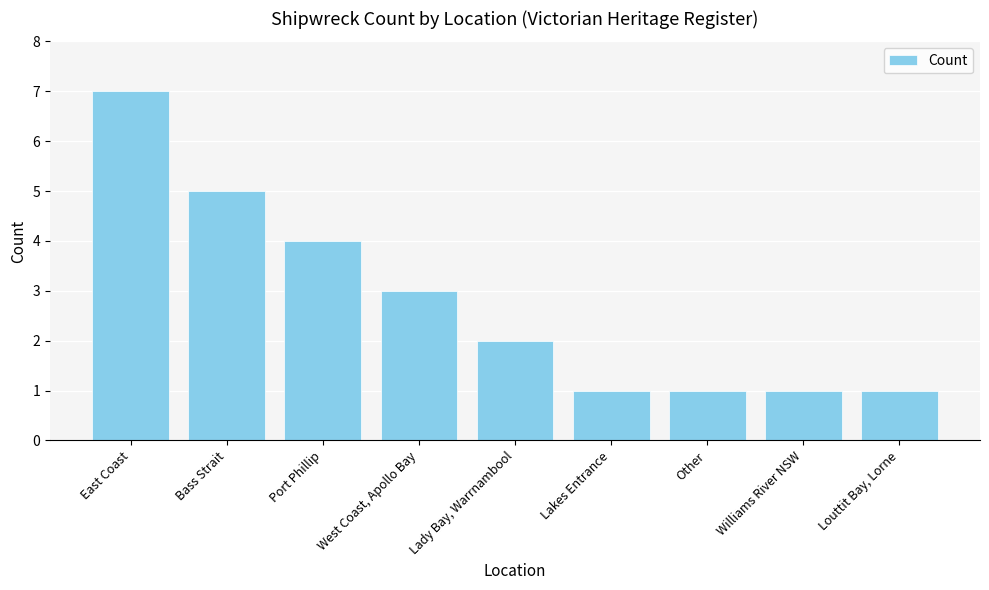

What is the label of the 6th bar from the left?

Lakes Entrance